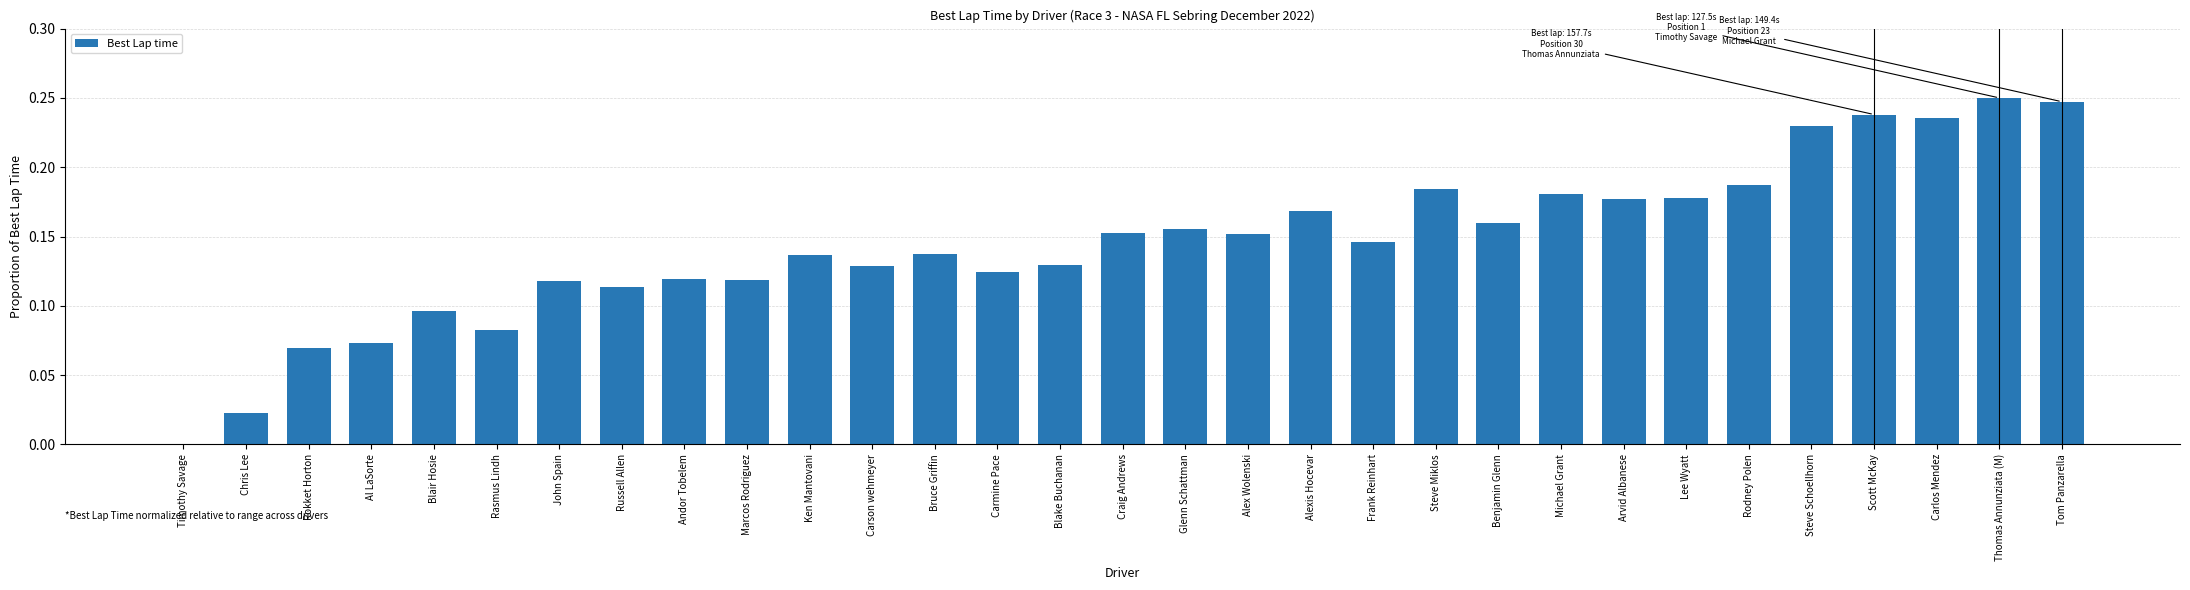

True or false: the data shows 0.0 at Timothy Savage.

True